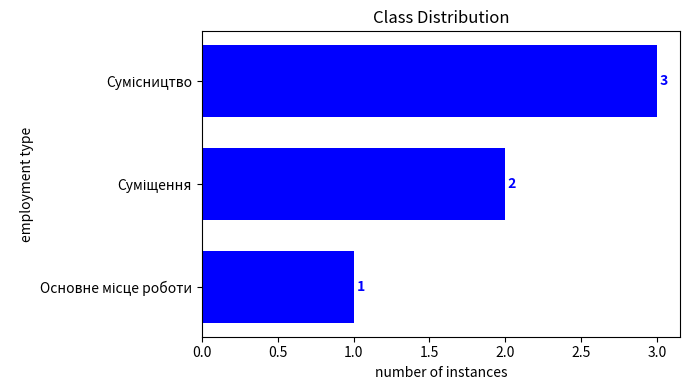

What is the maximum value shown in the chart?

3